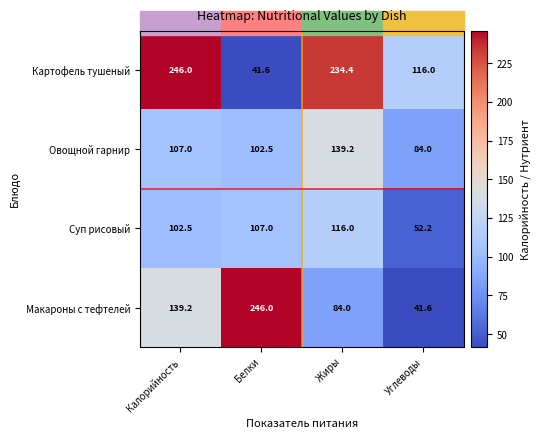

At which category is the sum across all series the highest?

Калорийность